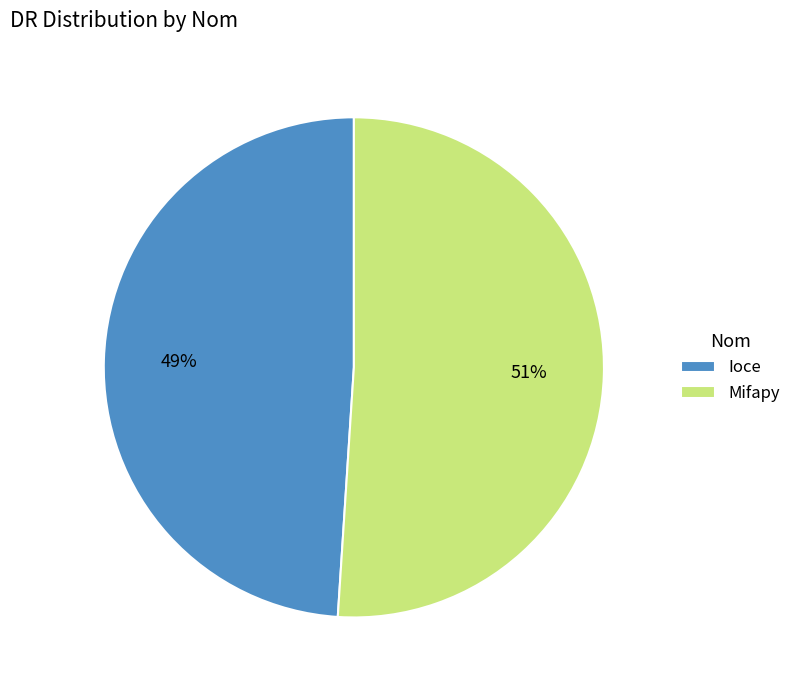

What is the ratio of the value at Mifapy to the value at Ioce?

1.0